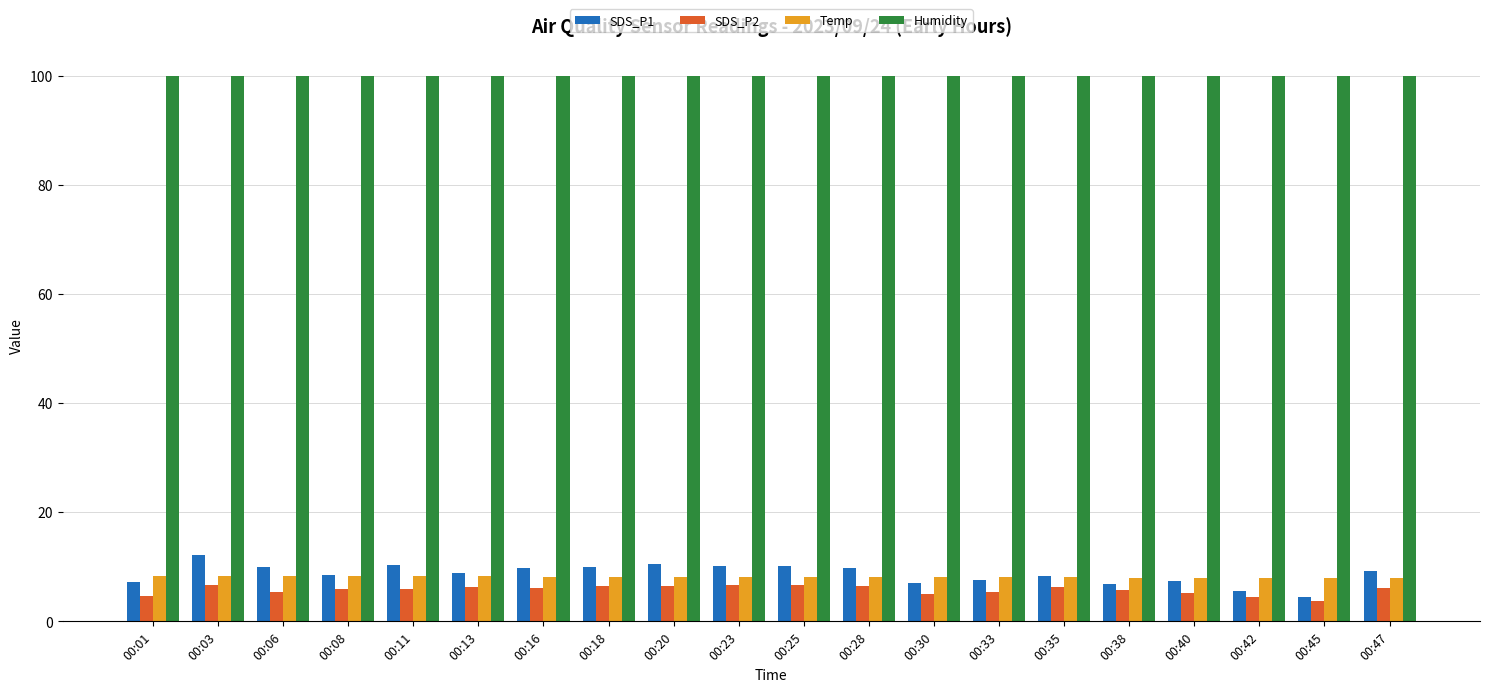

Which series has the widest spread of values?

SDS_P1